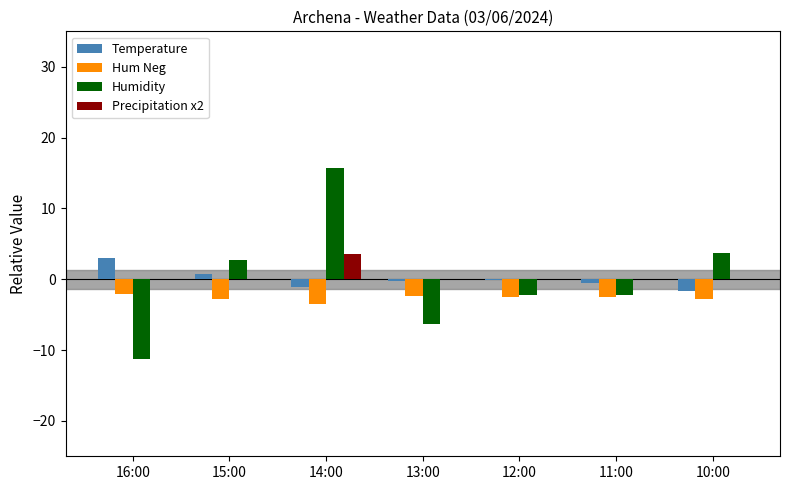

Are the bars grouped side by side (vs. stacked)?

Yes